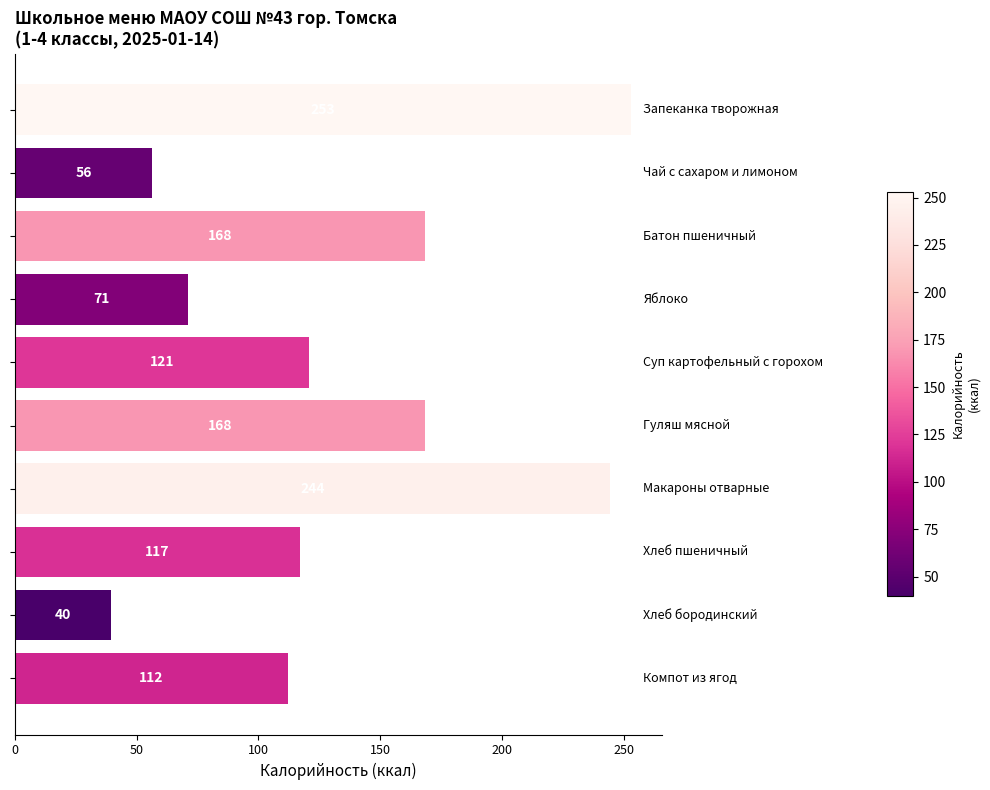

Count the number of data series in this chart.

1